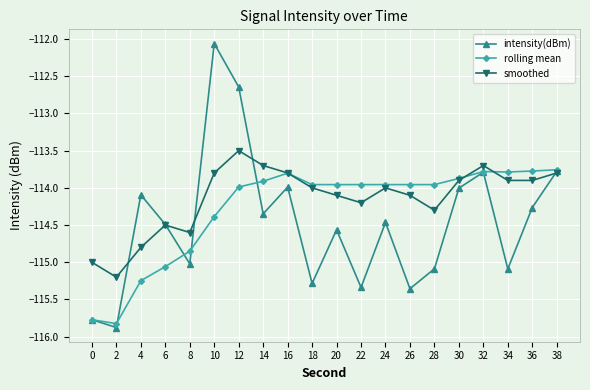

The value of rolling mean at 38 is -113.8. True or false?

True